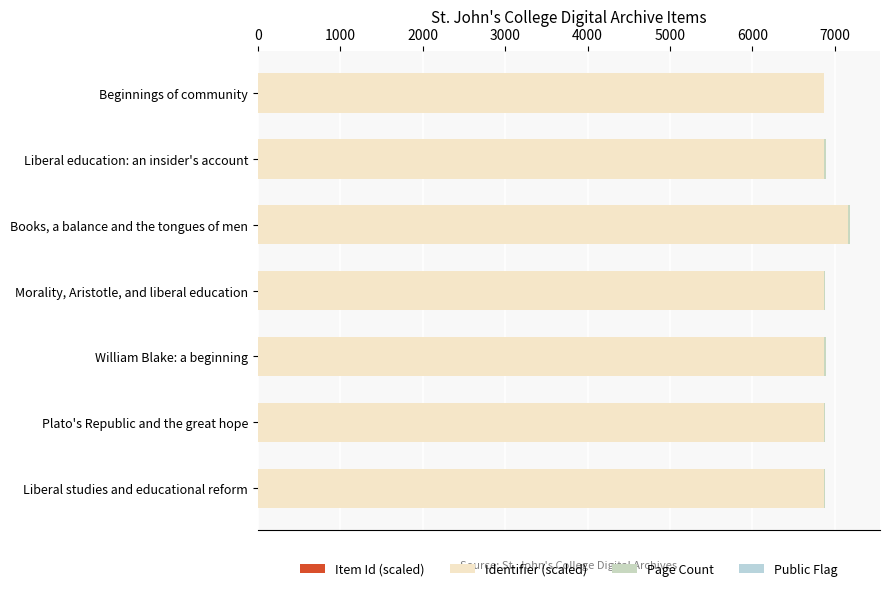

How many distinct data groups are displayed?

4